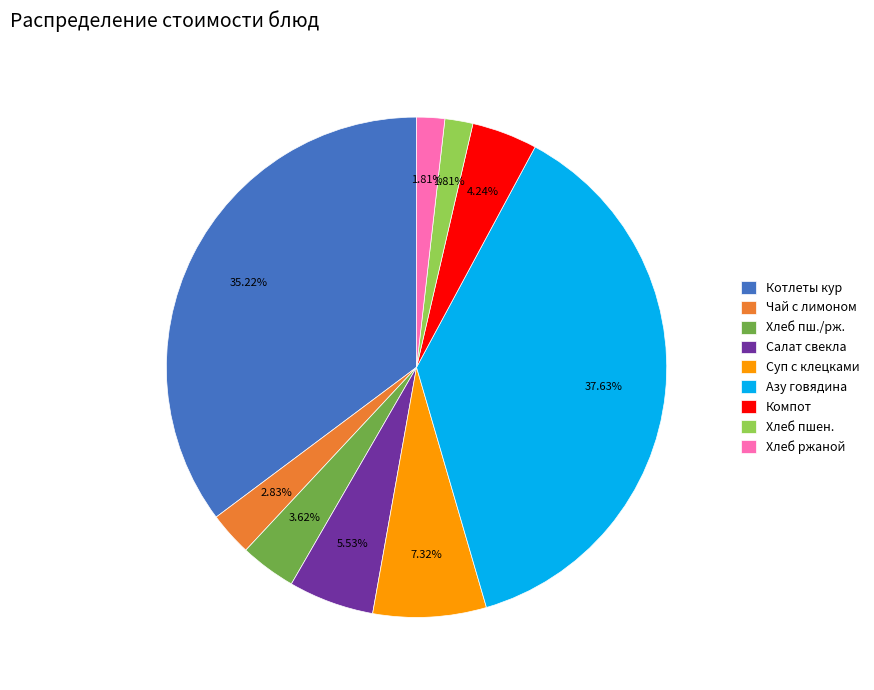

What is the largest slice in the pie chart?

Азу говядина